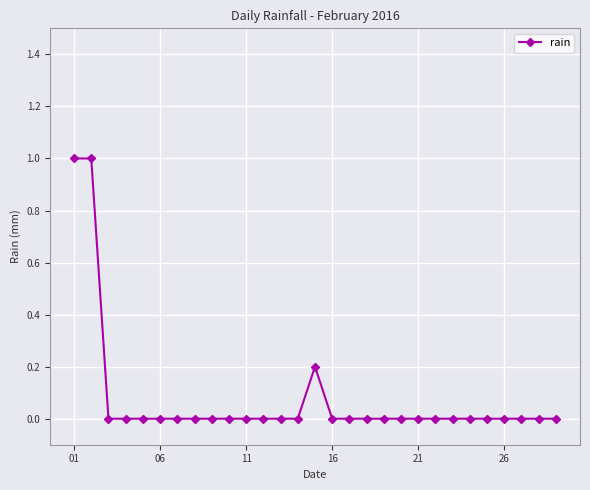

What is the maximum value shown in the chart?

1.0